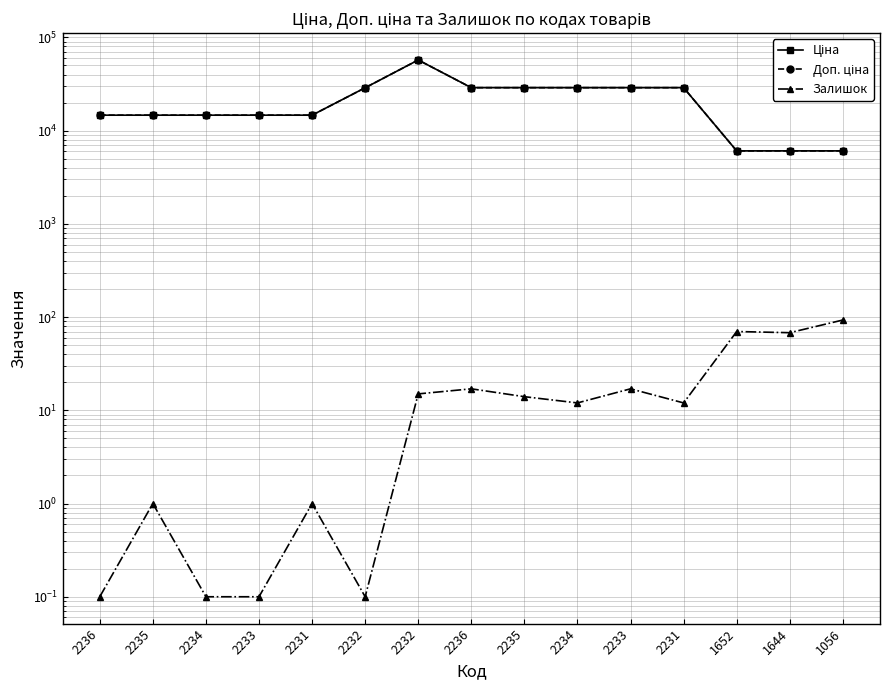

Which series changed the most between 2236 and 2234?

Ціна